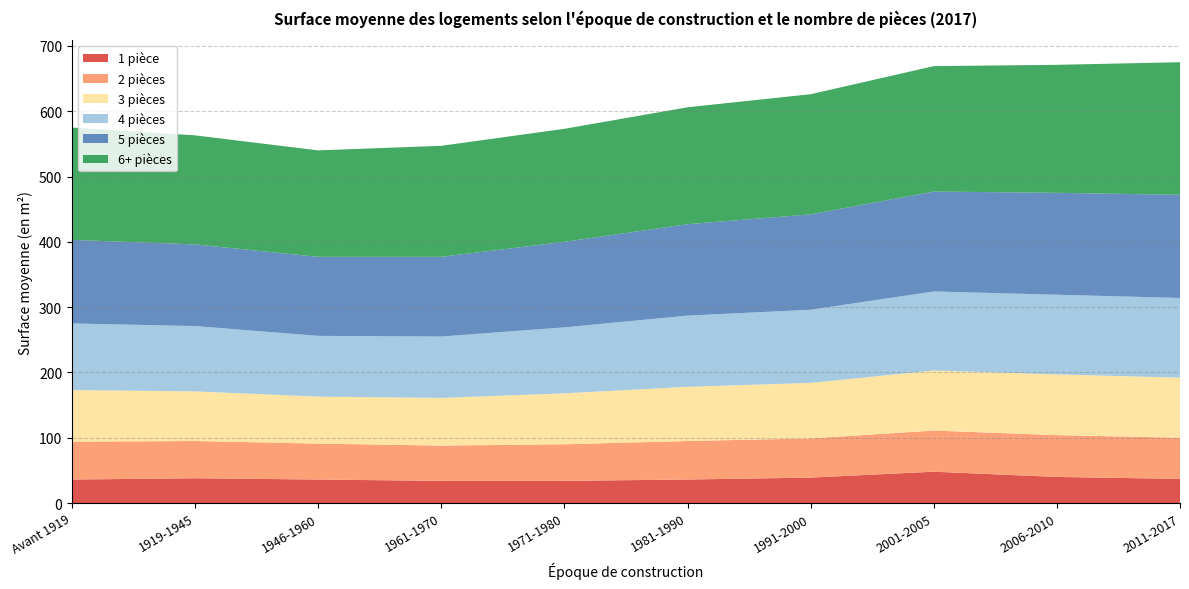

Reading left to right, what are all the values shown in this chart?

1 pièce: Avant 1919=36	1919-1945=38	1946-1960=36	1961-1970=34	1971-1980=34	1981-1990=36	1991-2000=39	2001-2005=48	2006-2010=40	2011-2017=37
2 pièces: Avant 1919=58	1919-1945=57	1946-1960=55	1961-1970=54	1971-1980=56	1981-1990=59	1991-2000=60	2001-2005=63	2006-2010=64	2011-2017=63
3 pièces: Avant 1919=79	1919-1945=76	1946-1960=72	1961-1970=73	1971-1980=78	1981-1990=83	1991-2000=85	2001-2005=92	2006-2010=93	2011-2017=92
4 pièces: Avant 1919=102	1919-1945=100	1946-1960=93	1961-1970=94	1971-1980=101	1981-1990=109	1991-2000=112	2001-2005=121	2006-2010=122	2011-2017=122
5 pièces: Avant 1919=128	1919-1945=125	1946-1960=121	1961-1970=122	1971-1980=131	1981-1990=140	1991-2000=146	2001-2005=153	2006-2010=156	2011-2017=158
6+ pièces: Avant 1919=172	1919-1945=167	1946-1960=163	1961-1970=170	1971-1980=173	1981-1990=179	1991-2000=184	2001-2005=192	2006-2010=196	2011-2017=203